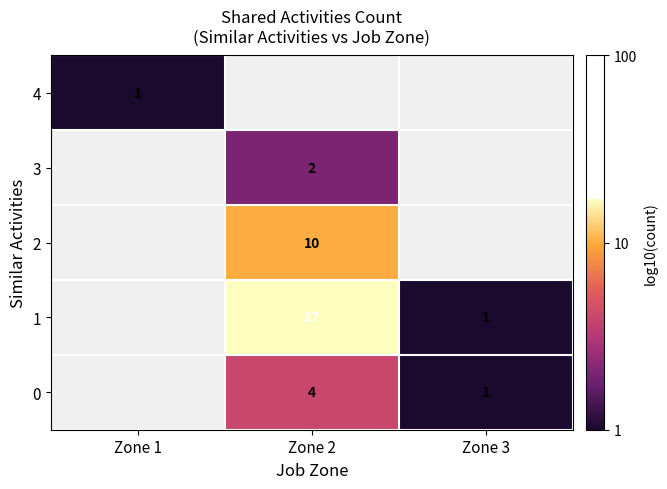

Which category has the highest value across all series?

Zone 2